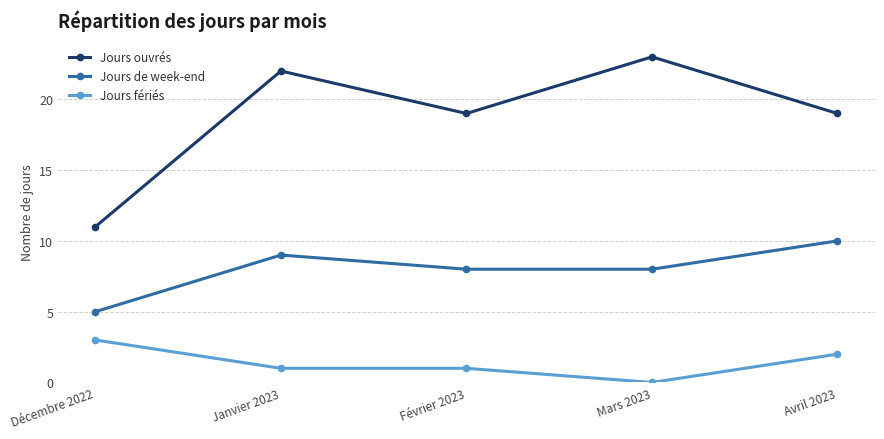

The value of Jours de week-end at Avril 2023 is 6. True or false?

False